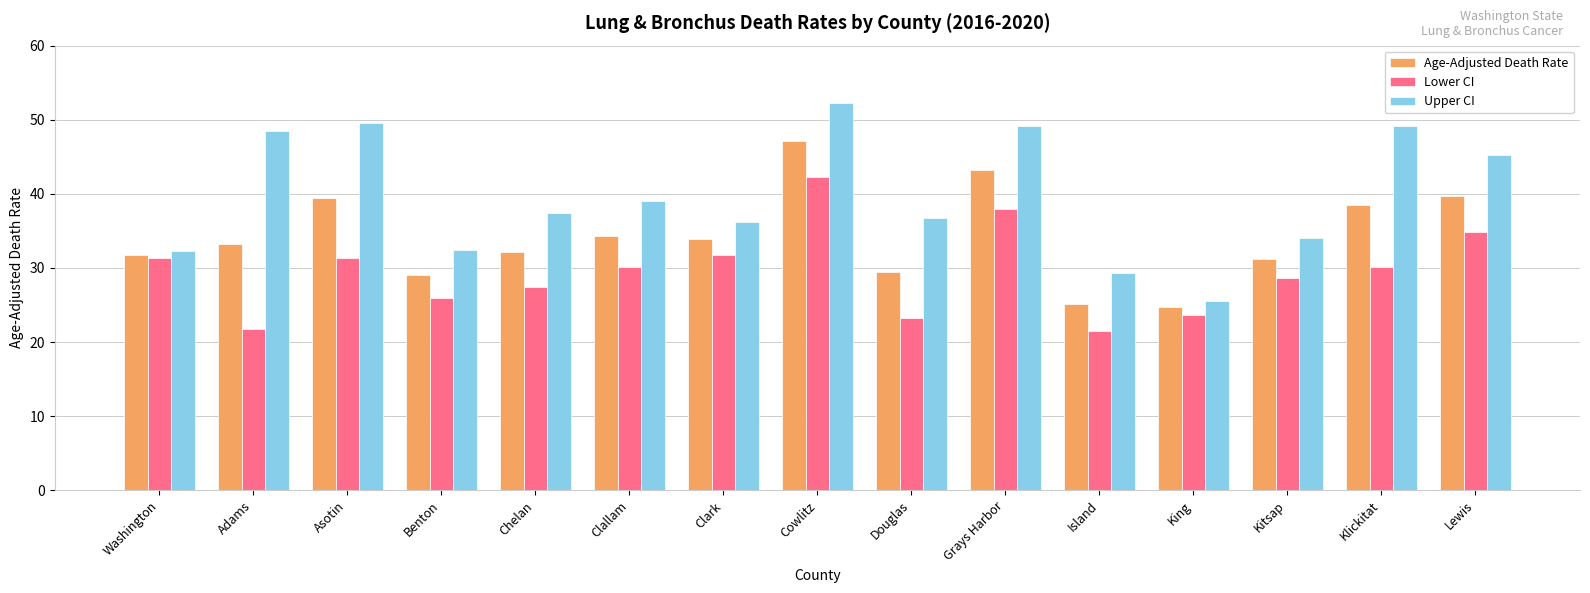

How many bars are there in total?

45